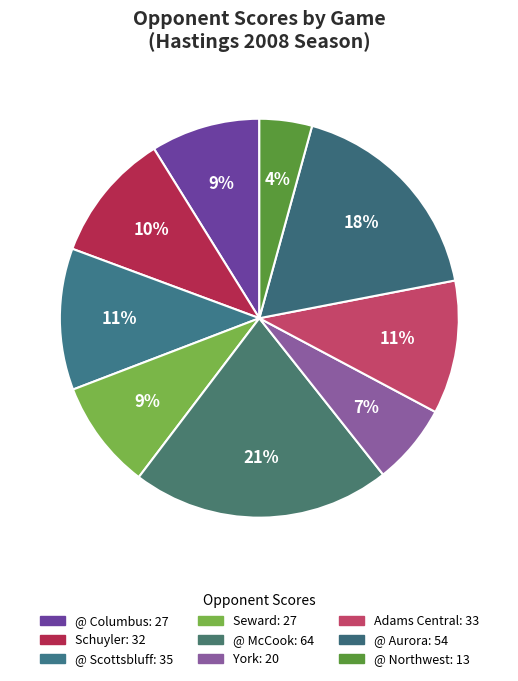

Between Seward and @ Northwest, which is larger?

Seward